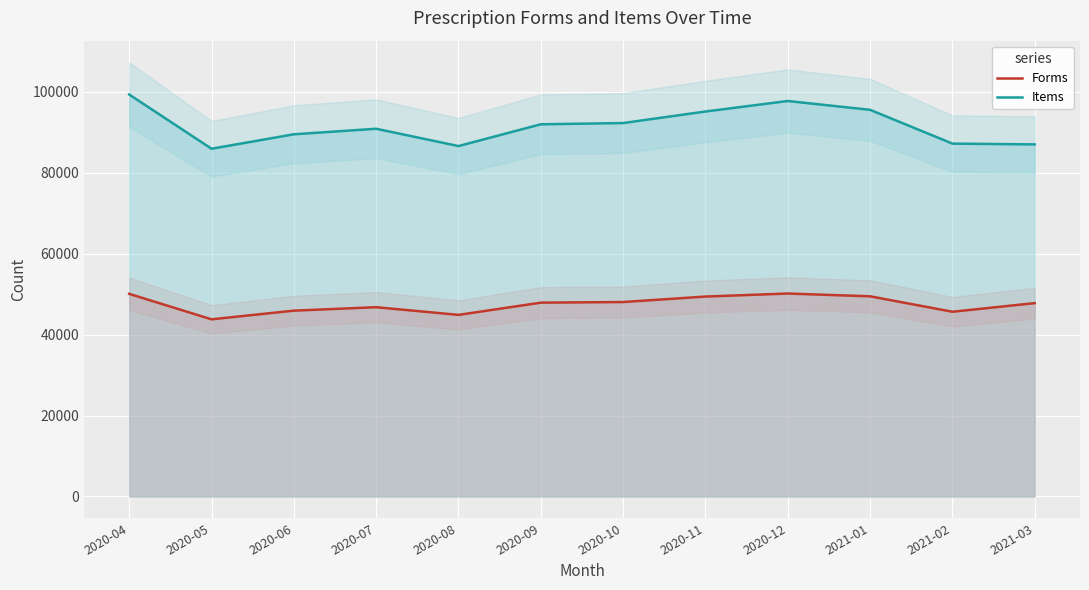

Read the Items value at 2020-12.

97774